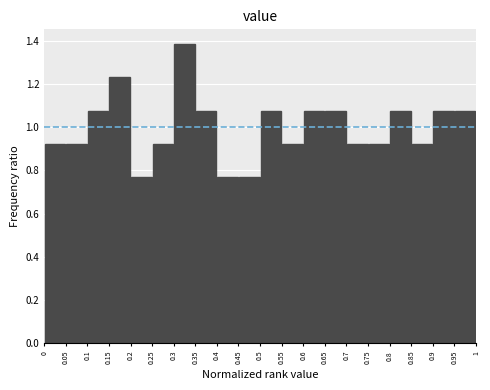

Reading left to right, transcribe this chart: for each bar, give the range it covers on the x-axis and its height. The values are not printed on the chart, so give them approximately, as read against the axis.

0 to 0.05: 0.92
0.05 to 0.1: 0.92
0.1 to 0.15: 1.08
0.15 to 0.2: 1.24
0.2 to 0.25: 0.76
0.25 to 0.3: 0.92
0.3 to 0.35: 1.38
0.35 to 0.4: 1.08
0.4 to 0.45: 0.76
0.45 to 0.5: 0.76
0.5 to 0.55: 1.08
0.55 to 0.6: 0.92
0.6 to 0.65: 1.08
0.65 to 0.7: 1.08
0.7 to 0.75: 0.92
0.75 to 0.8: 0.92
0.8 to 0.85: 1.08
0.85 to 0.9: 0.92
0.9 to 0.95: 1.08
0.95 to 1: 1.08